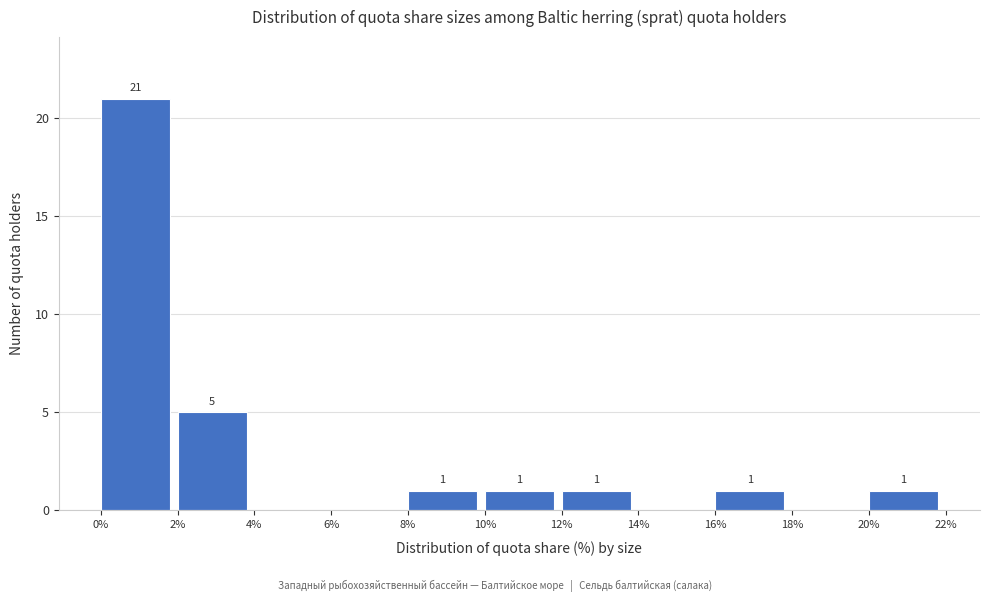

Which range on the x-axis has the tallest bar?

0% to 2%